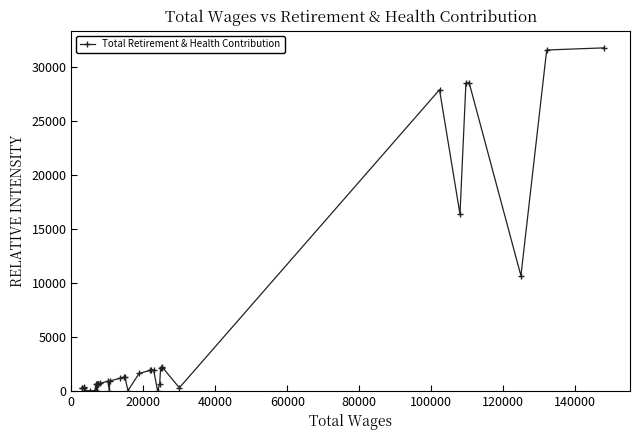

Does the chart display data point markers on the line(s)?

Yes